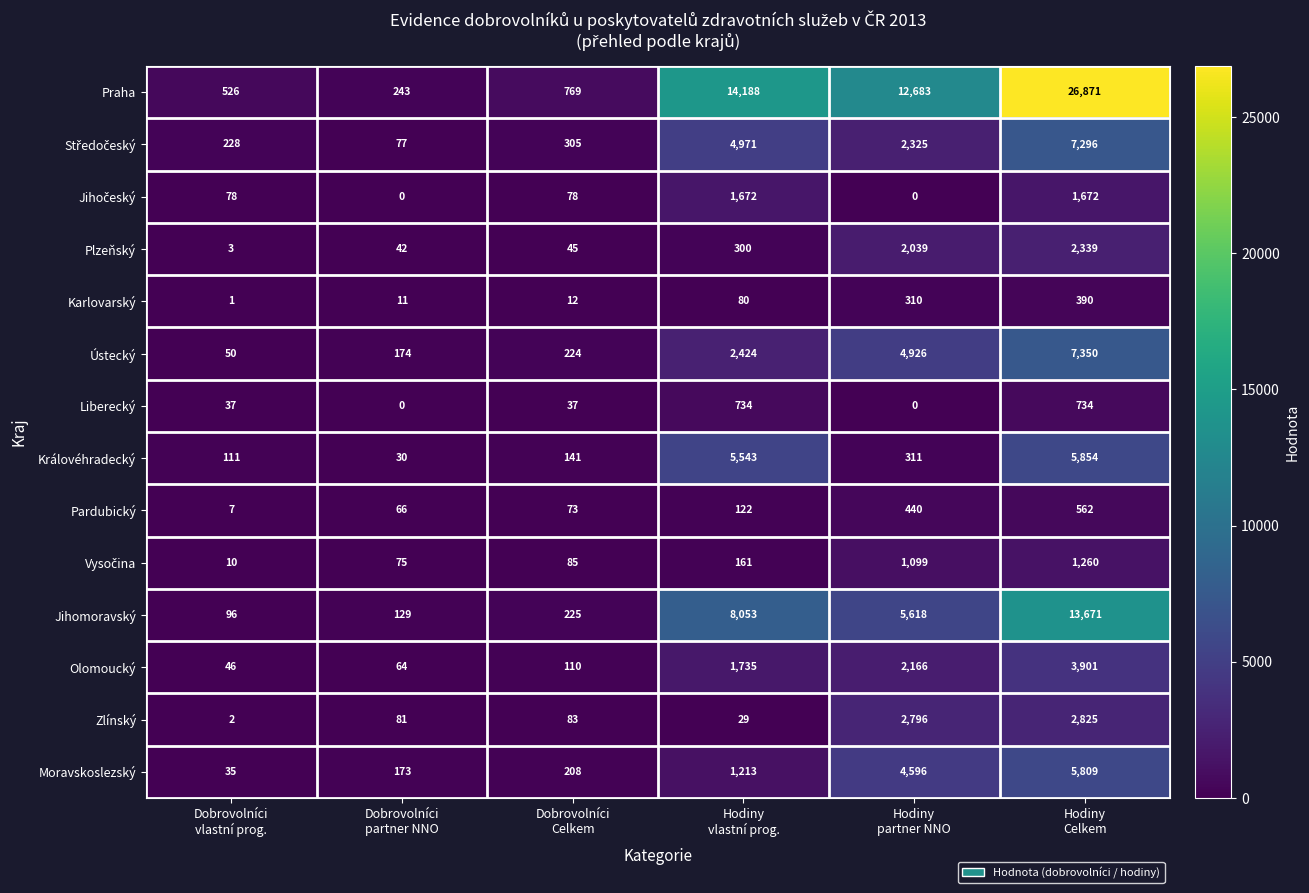

How many categories are shown in the chart?

6